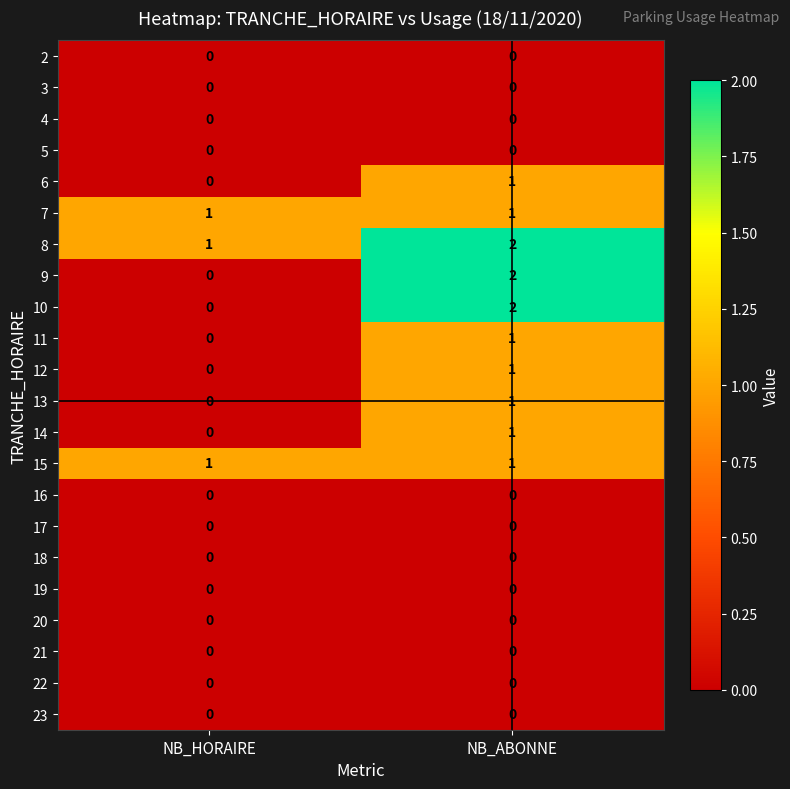

Which series has the largest total across all categories?

8